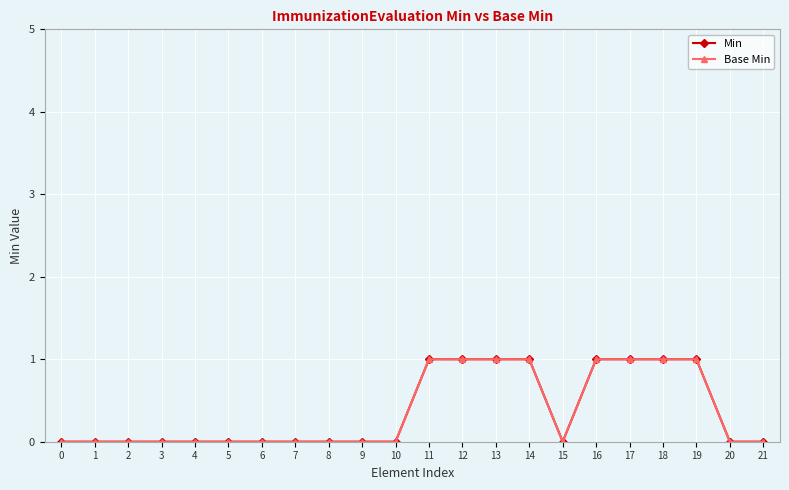

What is the highest value of the Base Min series?

1